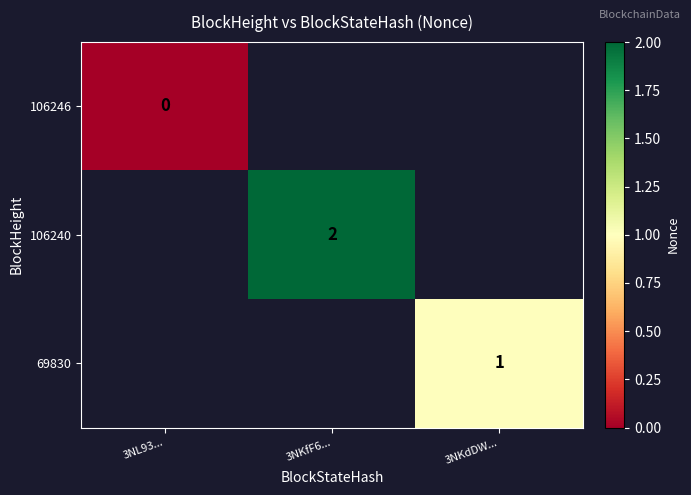

The value of 106240 at 3NKfF6... is 2. True or false?

True